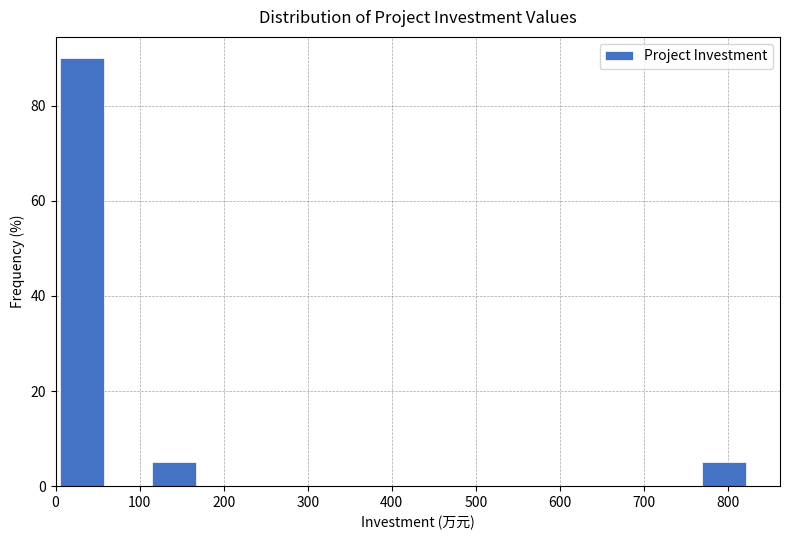

Over which range of the x-axis is the bar tallest?

0 to 60